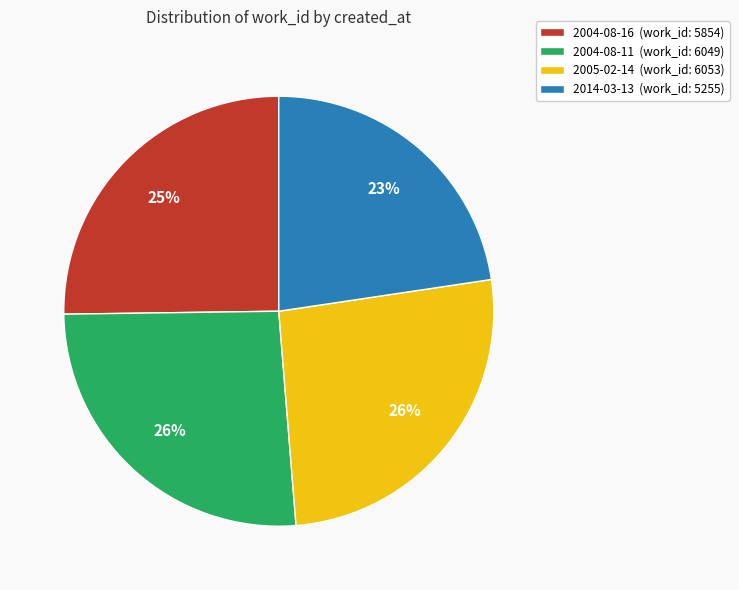

Does any single category account for the majority?

No